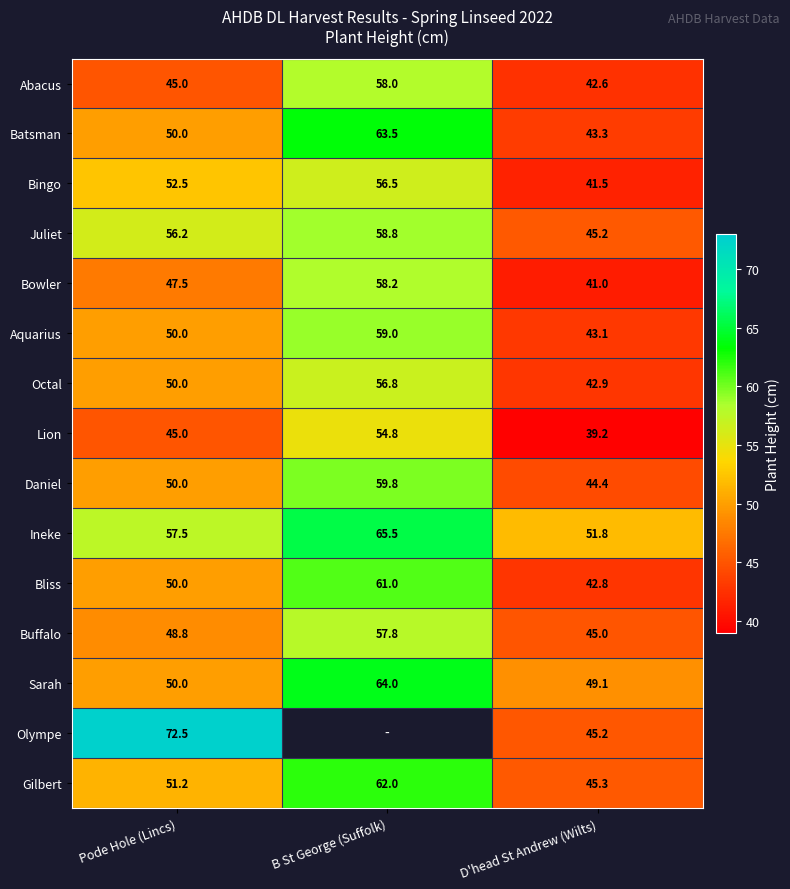

What is the sum of the Daniel values at B St George (Suffolk) and Pode Hole (Lincs)?

109.8